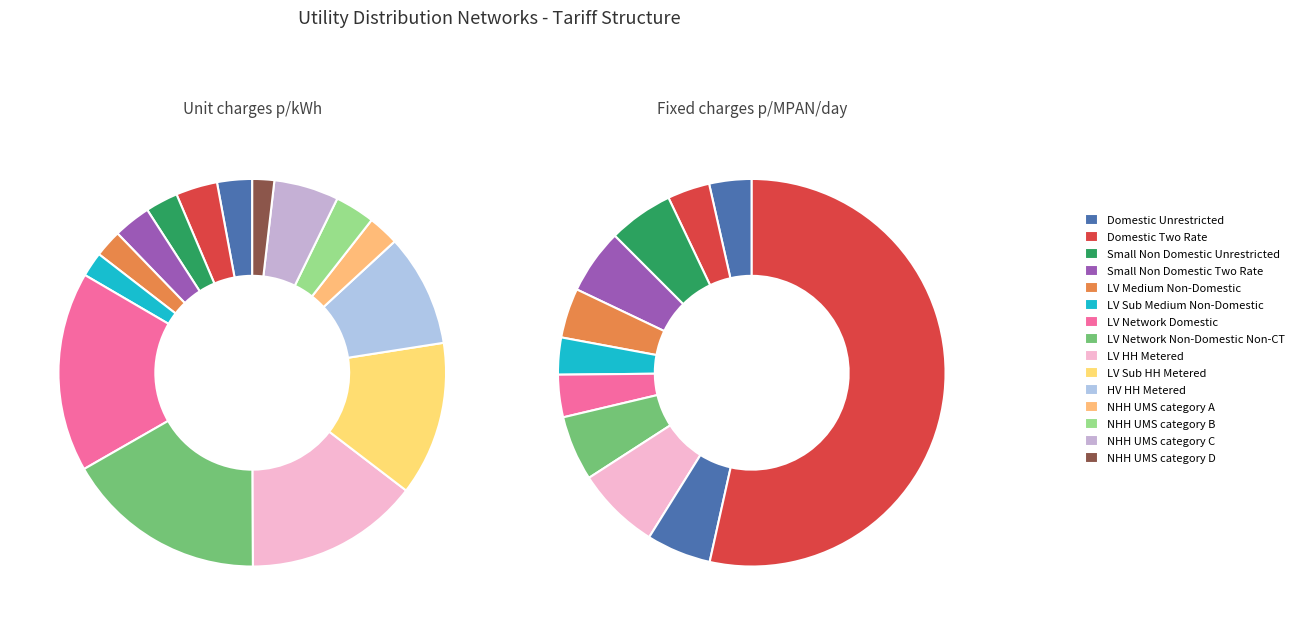

To the nearest percent, what is the average slice percentage?

7%